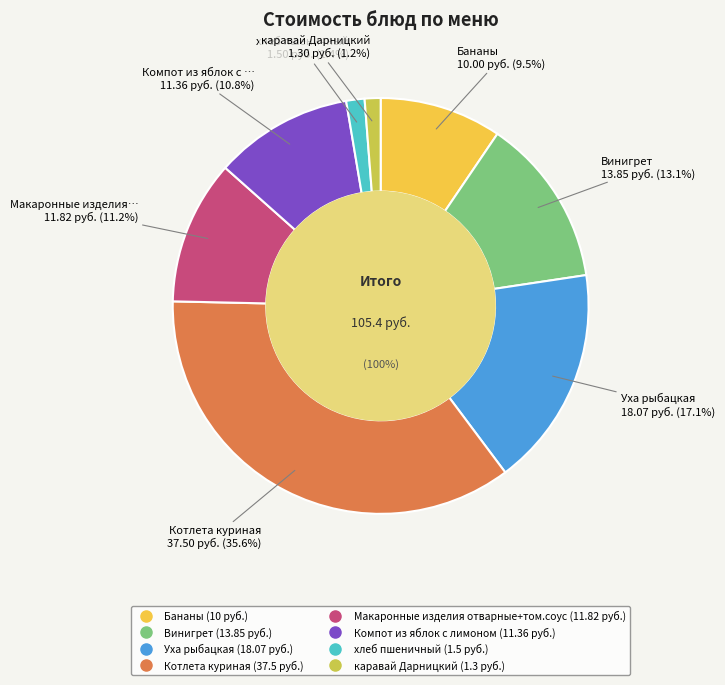

Is it true that Котлета куриная is 41% of the pie?

False